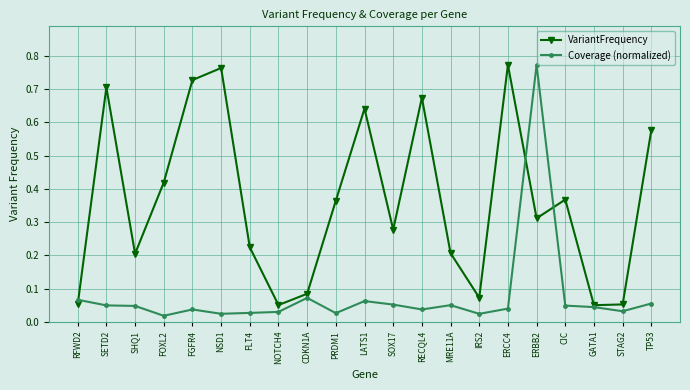

How many interior local valleys does the VariantFrequency series have?

6